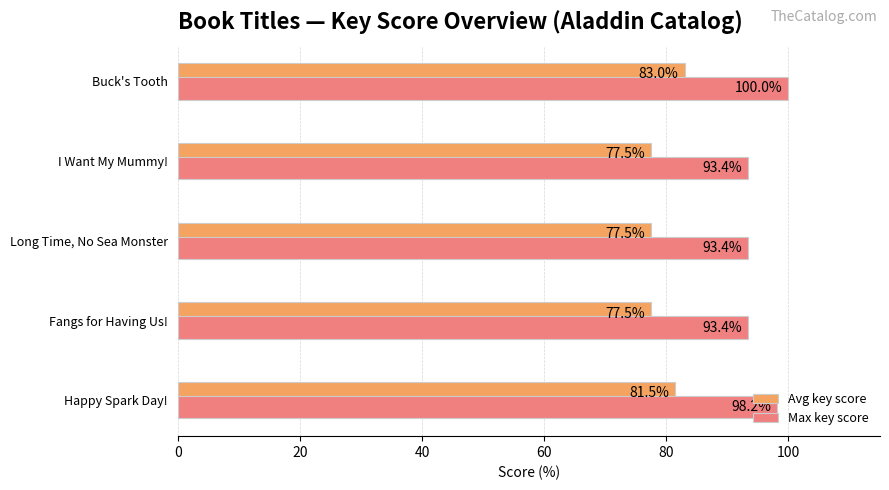

Rank the series by their average value, from lowest to highest.

Avg key score, Max key score